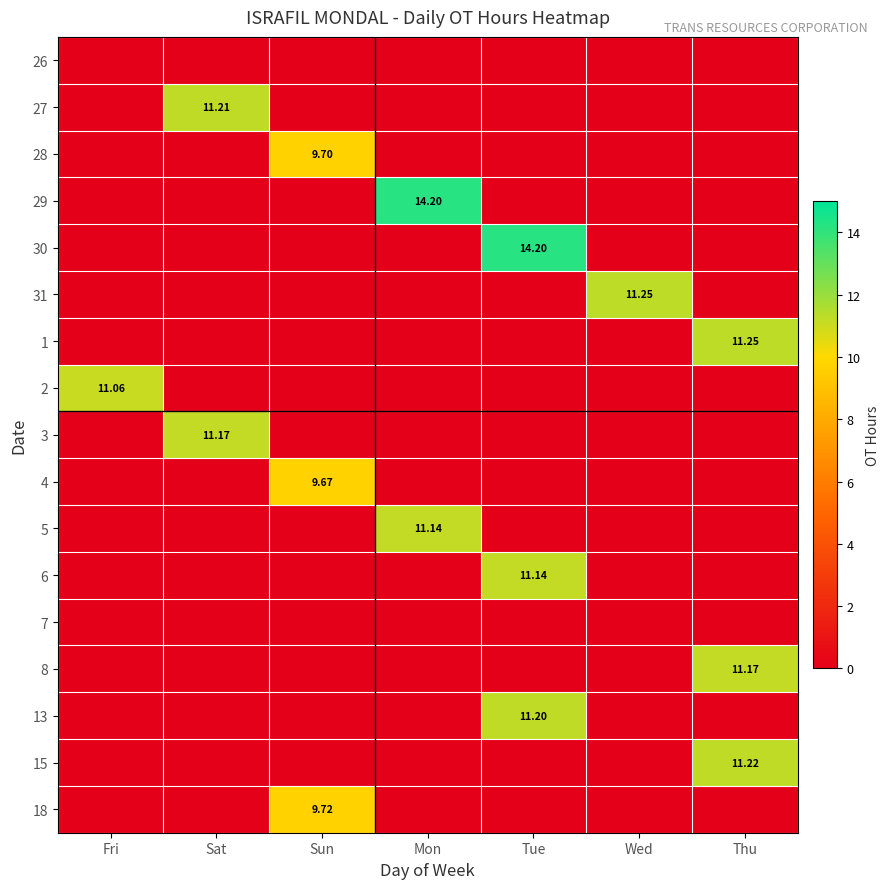

At which label does 26 reach its minimum?

Fri